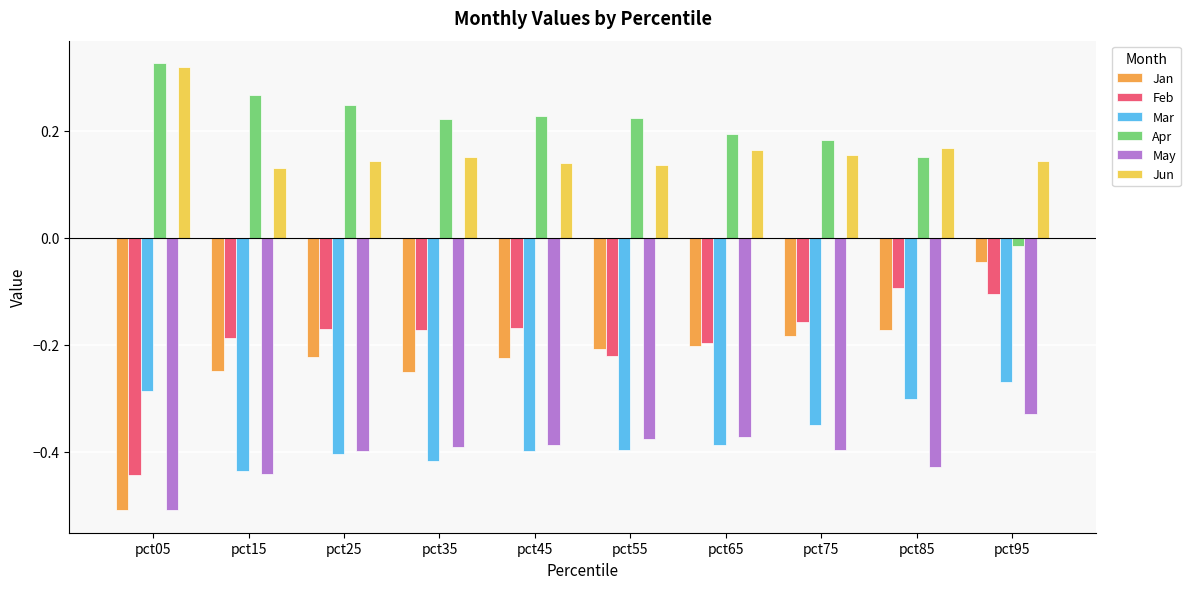

Which series has the largest total across all categories?

Apr